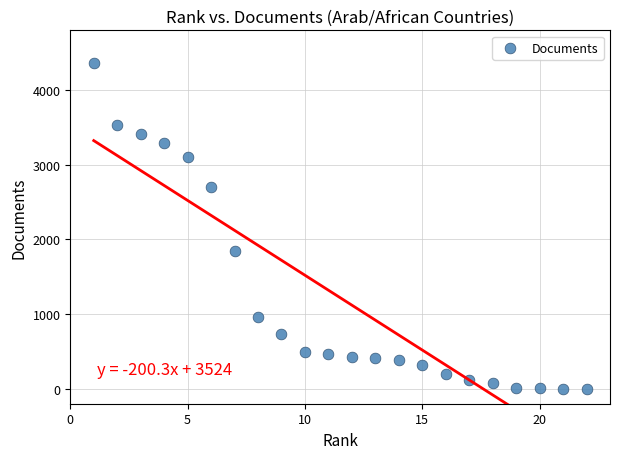

What Y value in the scatter plot is closest to 2181?

1850